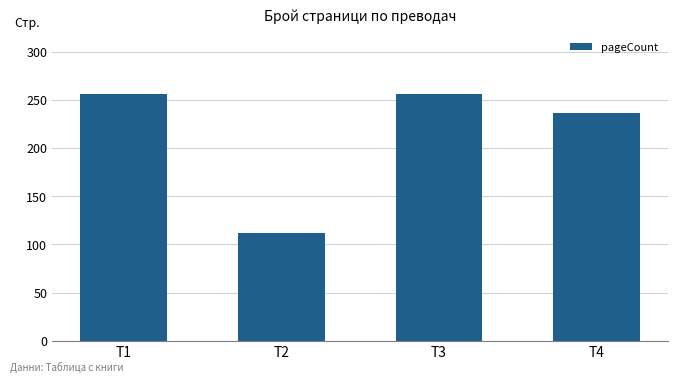

What is the change in value from T1 to T4?

-20